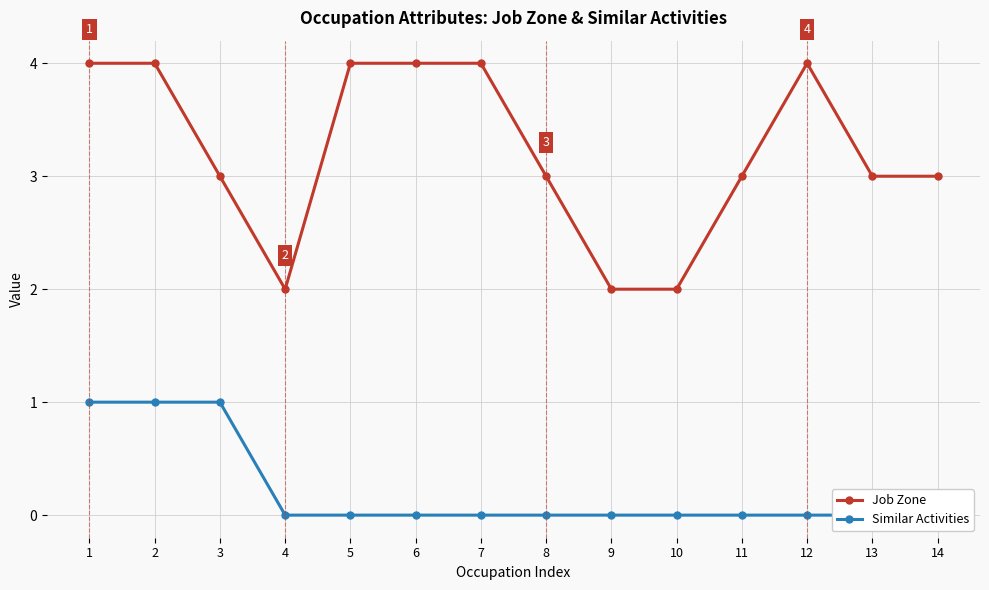

True or false: Job Zone and Similar Activities intersect in this chart.

False